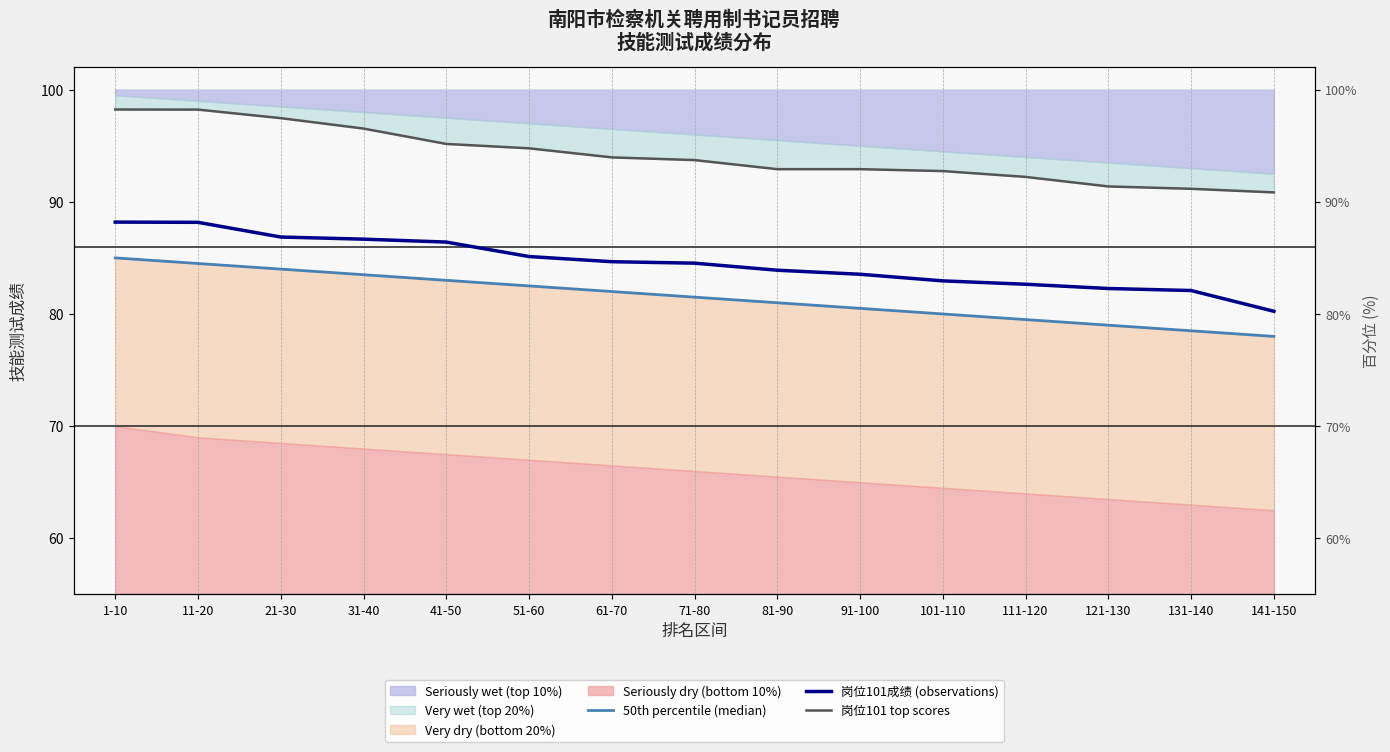

Which label corresponds to the smallest value in the chart?

141-150